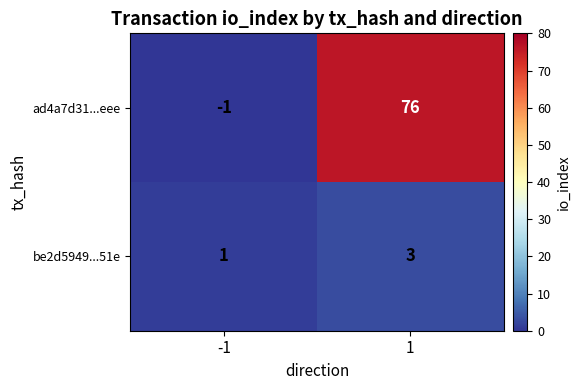

What is the difference between the ad4a7d31...eee values at 1 and -1?

77